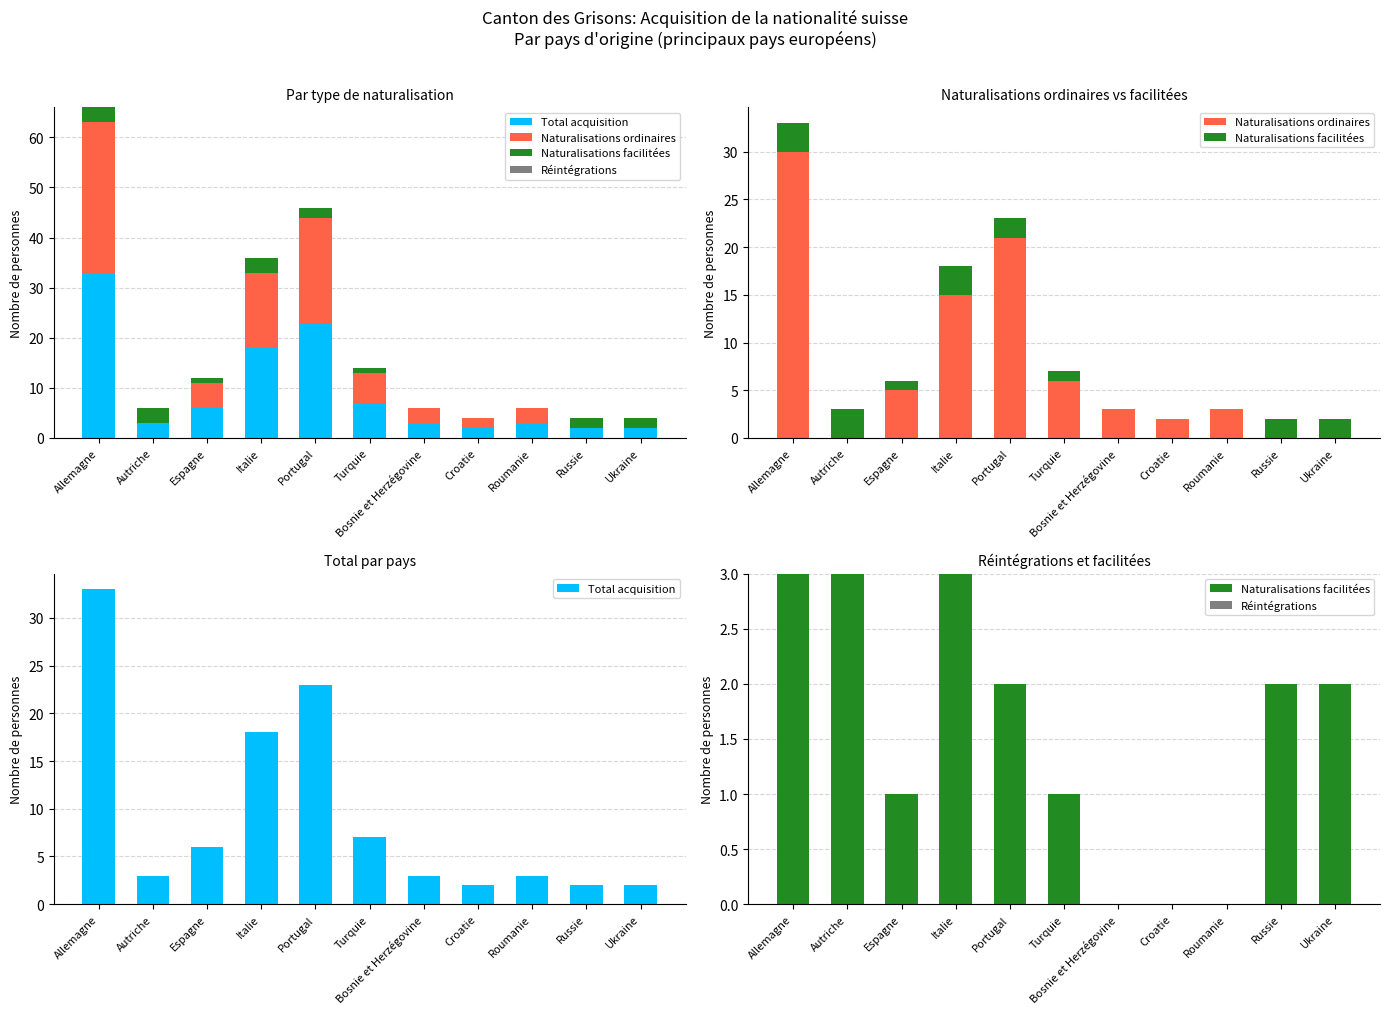

Count the number of categories in the chart.

11